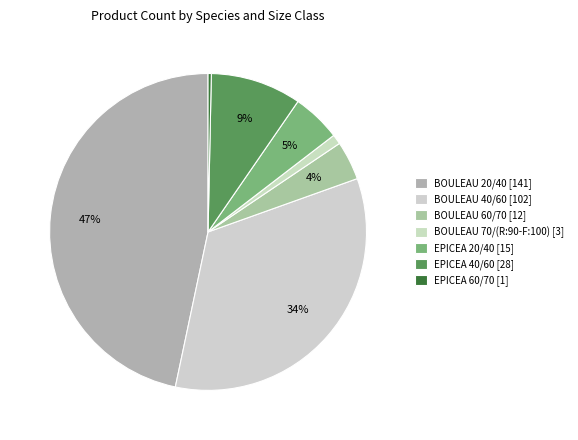

To the nearest percent, what is the average slice percentage?

14%